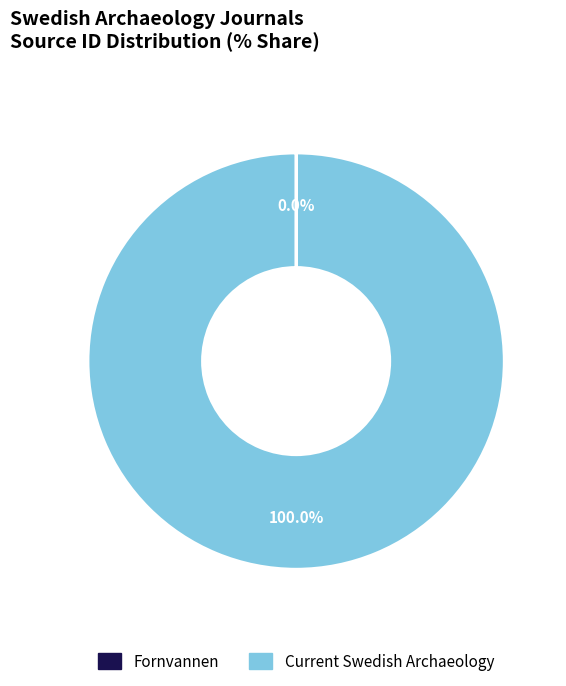

Is there any slice that represents more than half of the pie?

Yes